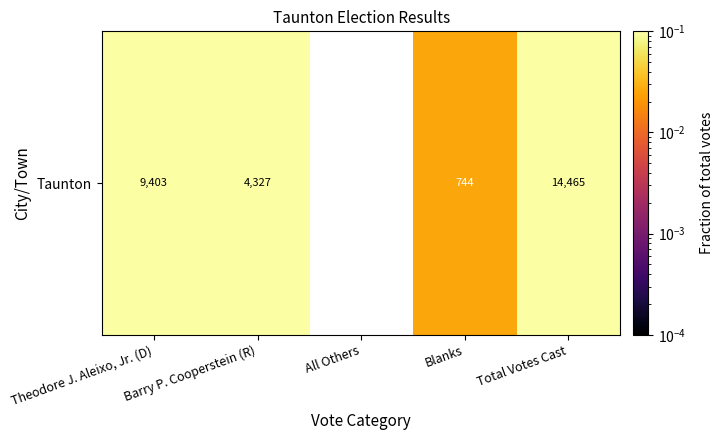

How many distinct data groups are displayed?

1